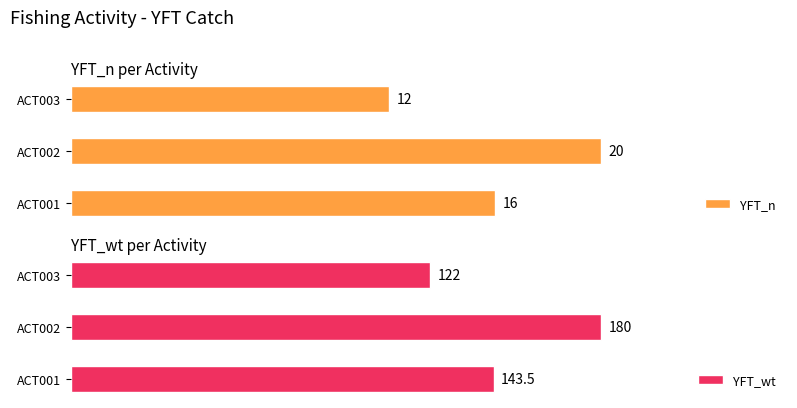

At which label is YFT_n closest to 16?

ACT001